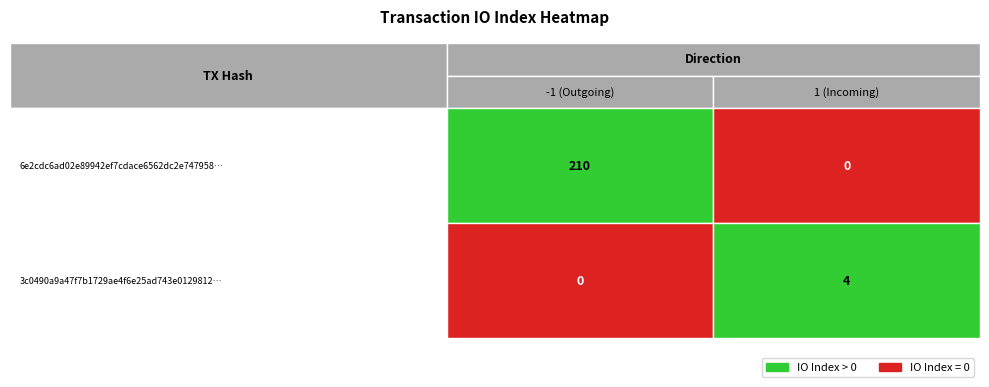

True or false: 6e2cdc6ad02e89942ef7cdace6562dc2e747958 has a value of 343 at io_index.

False